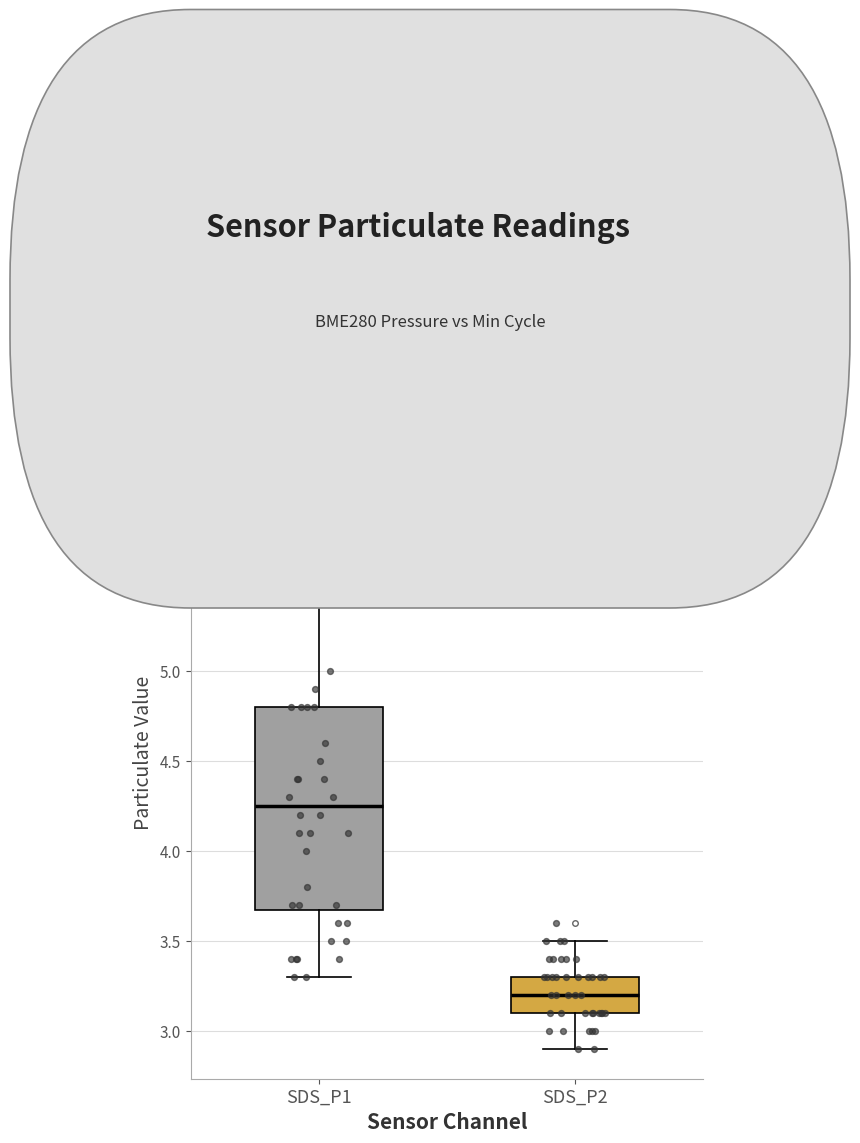

Reading left to right, read every box against the y-axis: the position of its median line, the range the box covers, and the ends of its whiskers. The values are not printed on the chart, so give them approximately, as read against the axis.

SDS_P1: median 4.25, box 3.70 to 4.80, whiskers 3.30 to 6.20
SDS_P2: median 3.20, box 3.10 to 3.30, whiskers 2.90 to 3.50